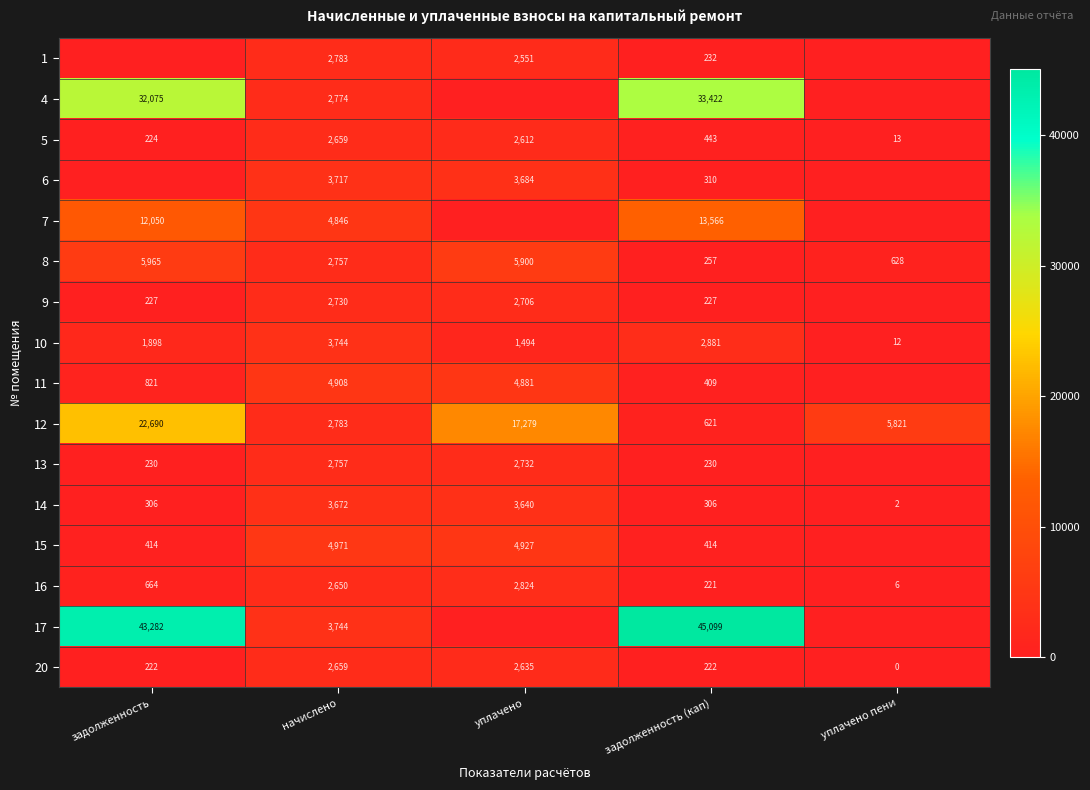

How many distinct data groups are displayed?

16